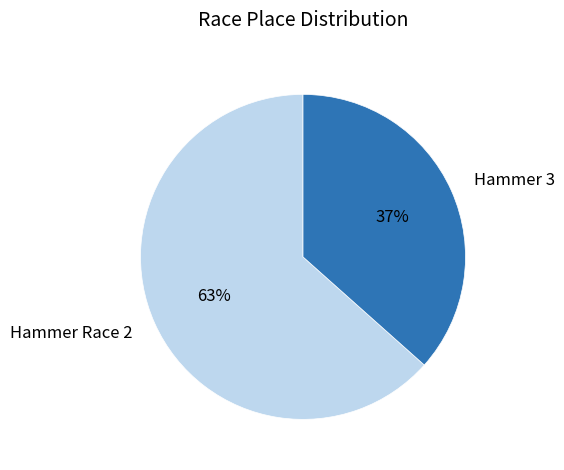

How many slices are in this pie chart?

2